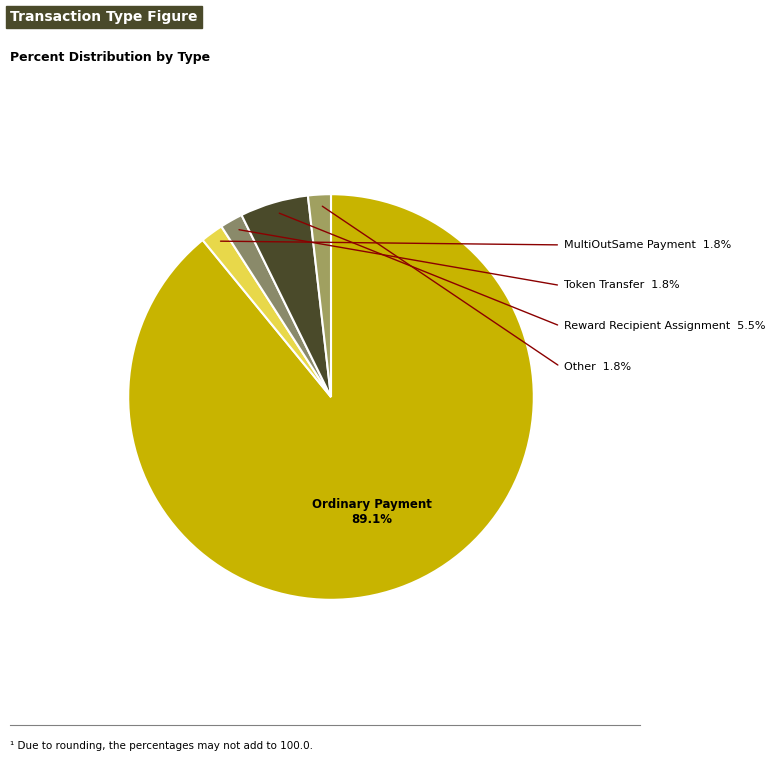

Approximately how many times larger is the value at Other compared to Token Transfer?

1.0